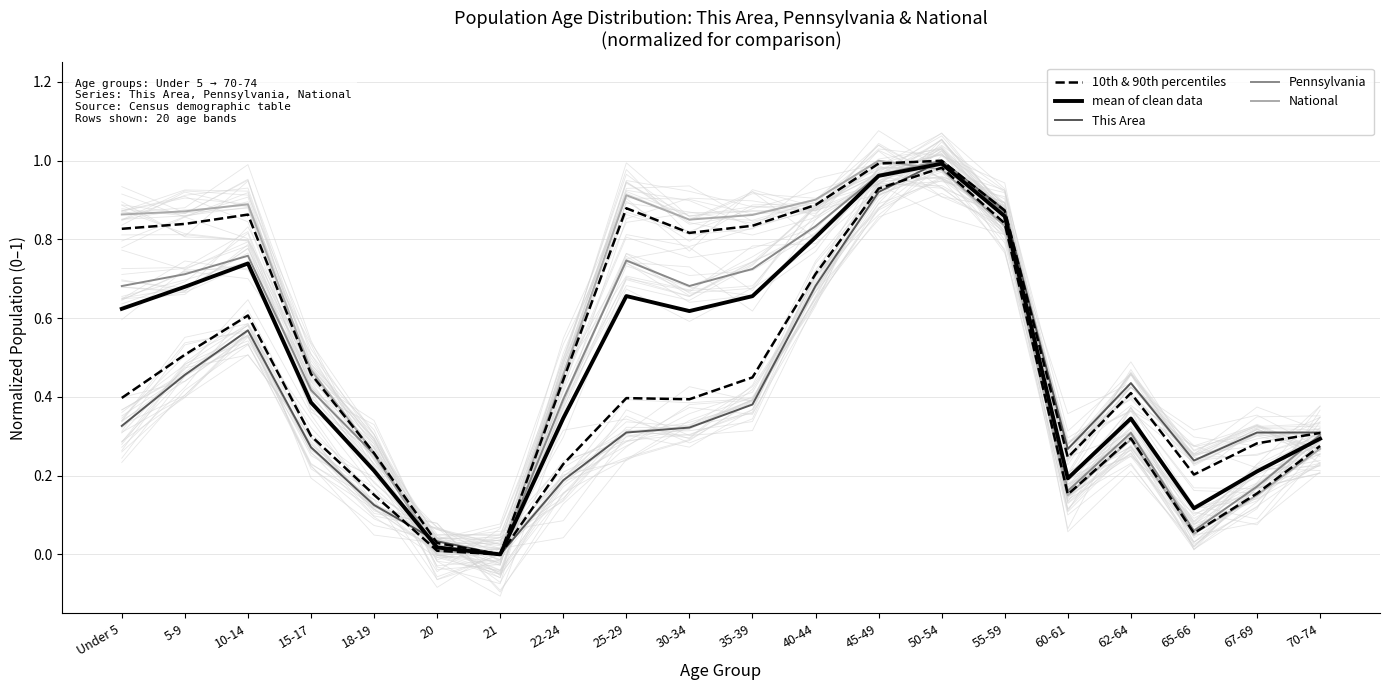

At which category is the sum across all series the highest?

50-54